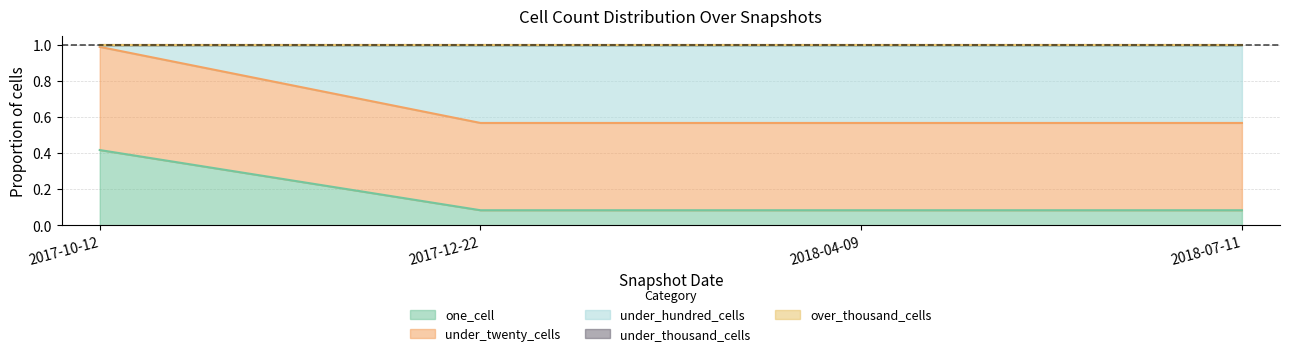

What position from the left is 2018-07-11?

4